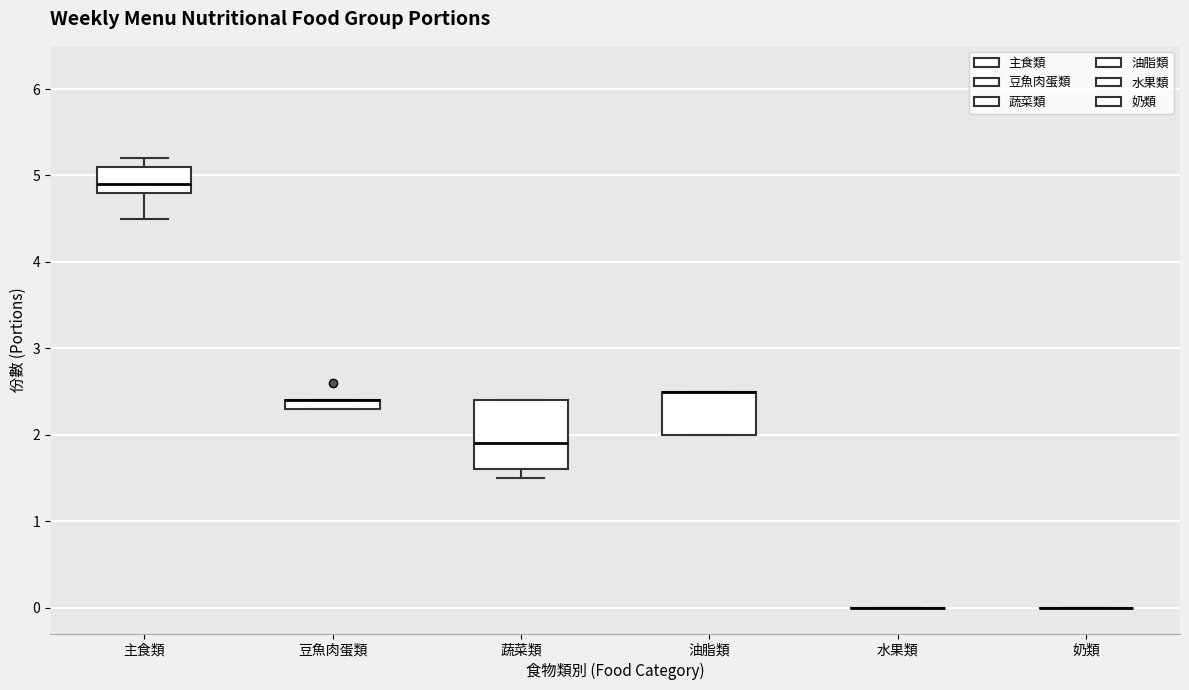

Comparing the boxes themselves (not the whiskers), which one is the tallest?

蔬菜類